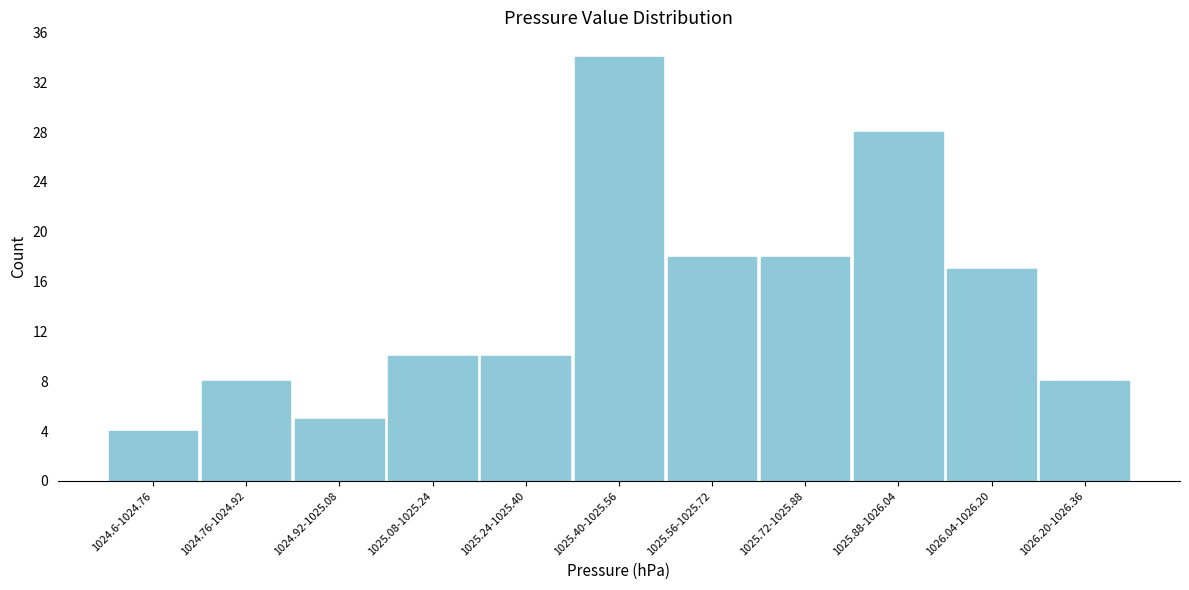

Reading left to right, transcribe all the data shown in this chart.

4	8	5	10	10	34	18	18	28	17	8